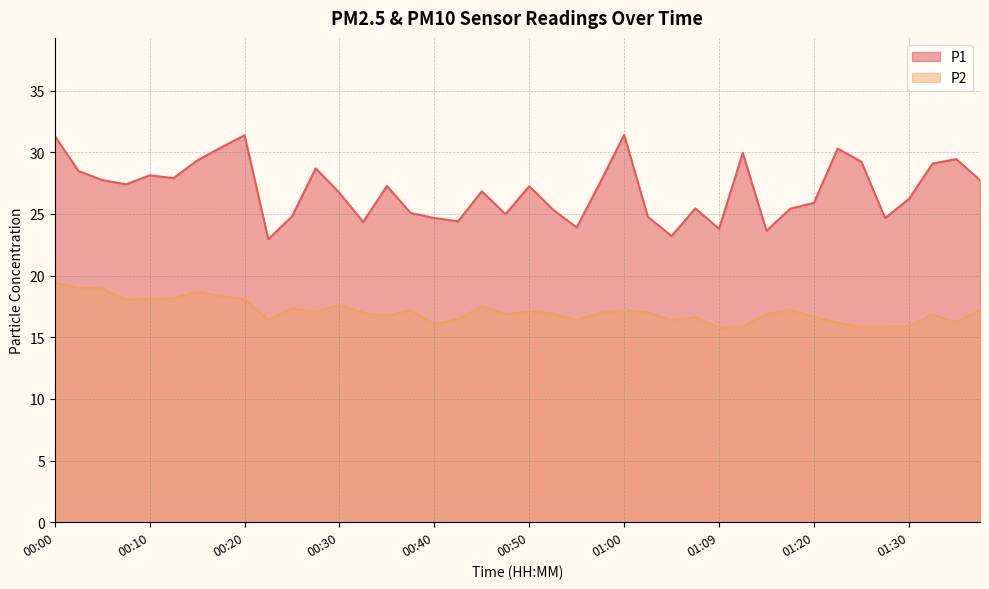

Where does the P2 series first go above 16?

00:00